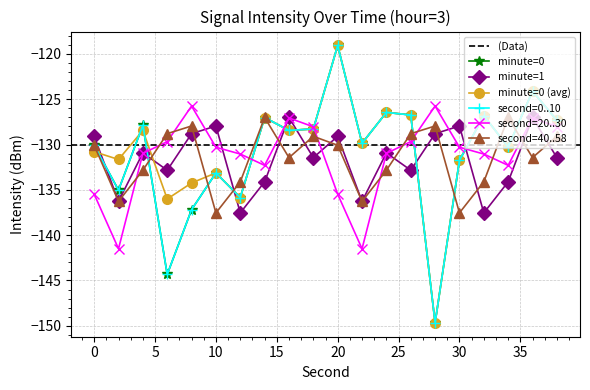

What is the difference between the maximum and second lowest values in the minute=1 series?

10.5